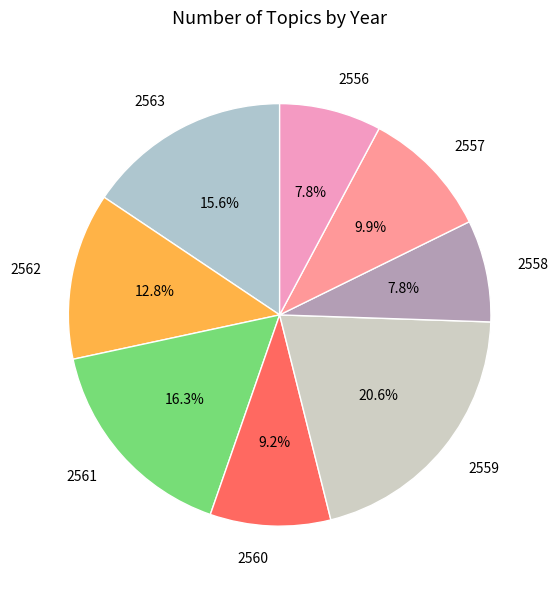

What portion of the pie excludes 2560?

90.8%